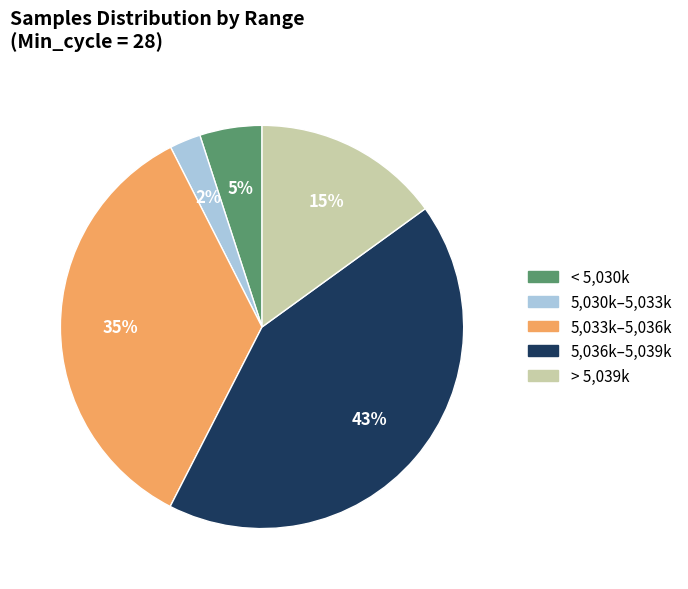

To the nearest percent, what is the average slice percentage?

20%